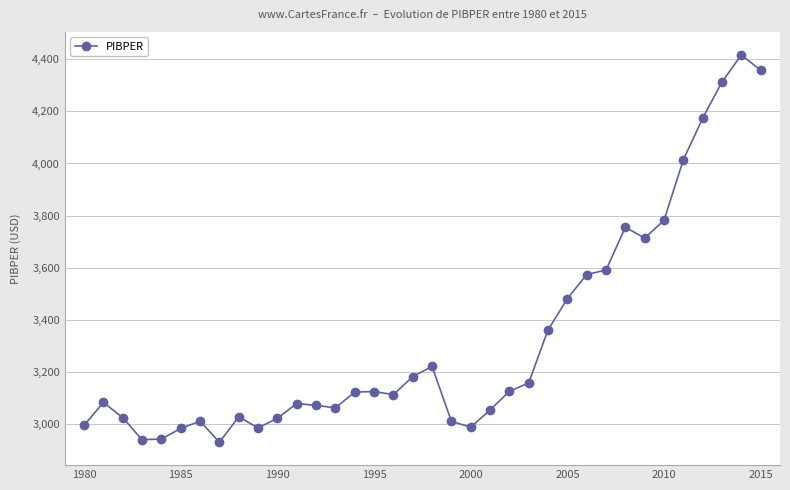

What is the value of the 4th point from the left?

2939.0